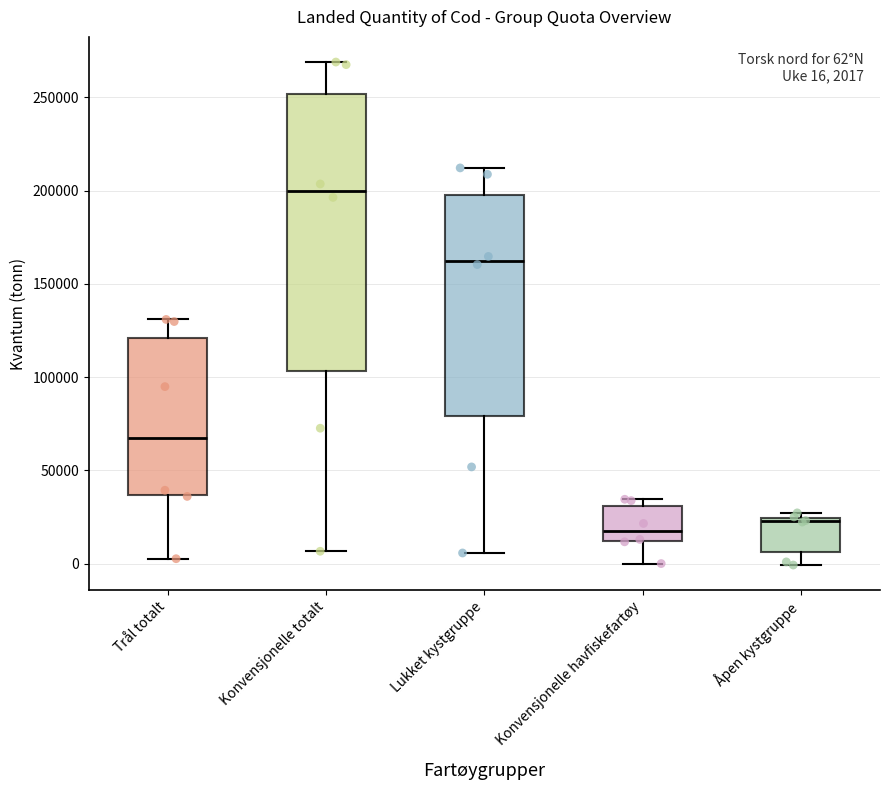

Which box's median line is the lowest?

Konvensjonelle havfiskefartøy